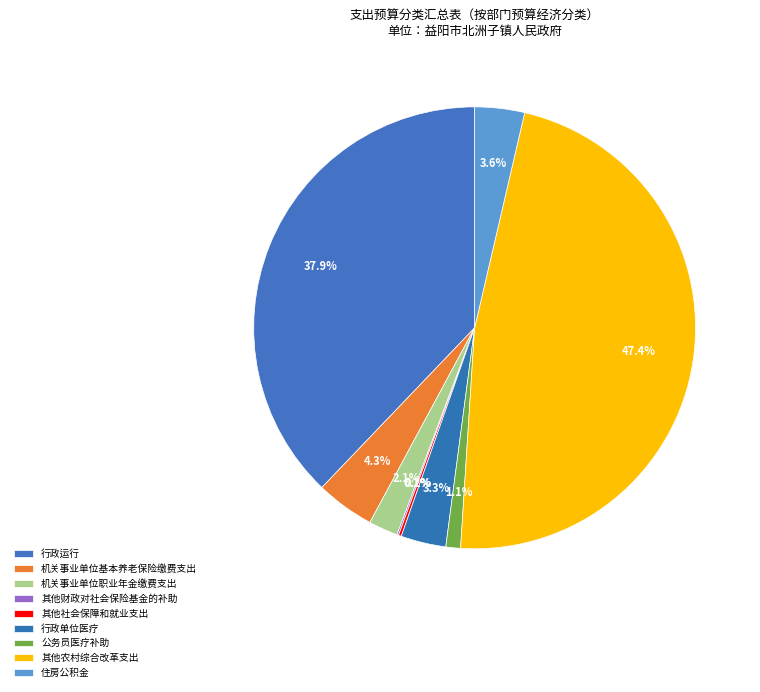

Which slice is the smallest?

其他财政对社会保险基金的补助